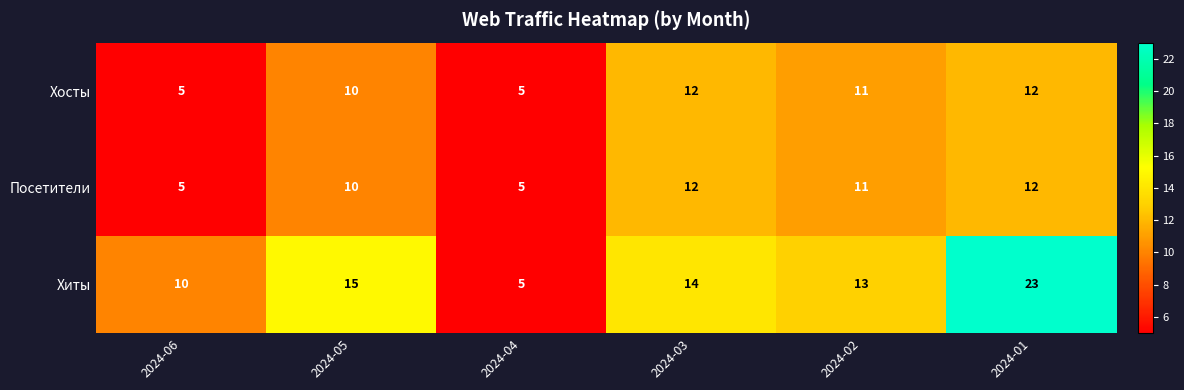

Which category has the highest value across all series?

2024-01